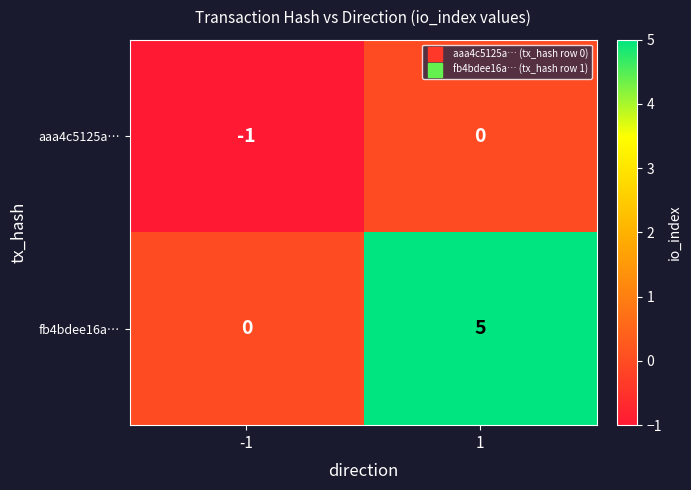

What is the sum of all fb4bdee16a… values?

5